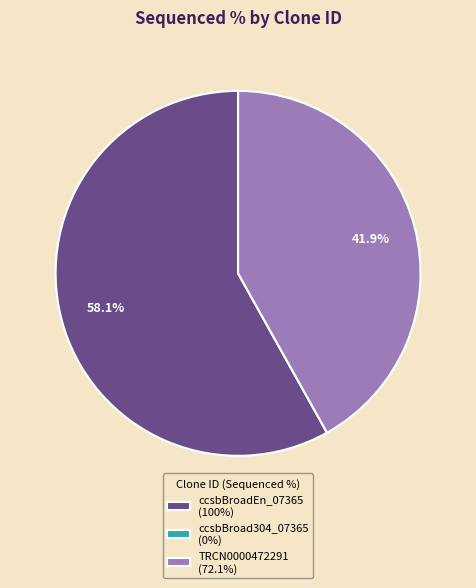

What percentage is the TRCN0000472291 slice, to the nearest percent?

42%